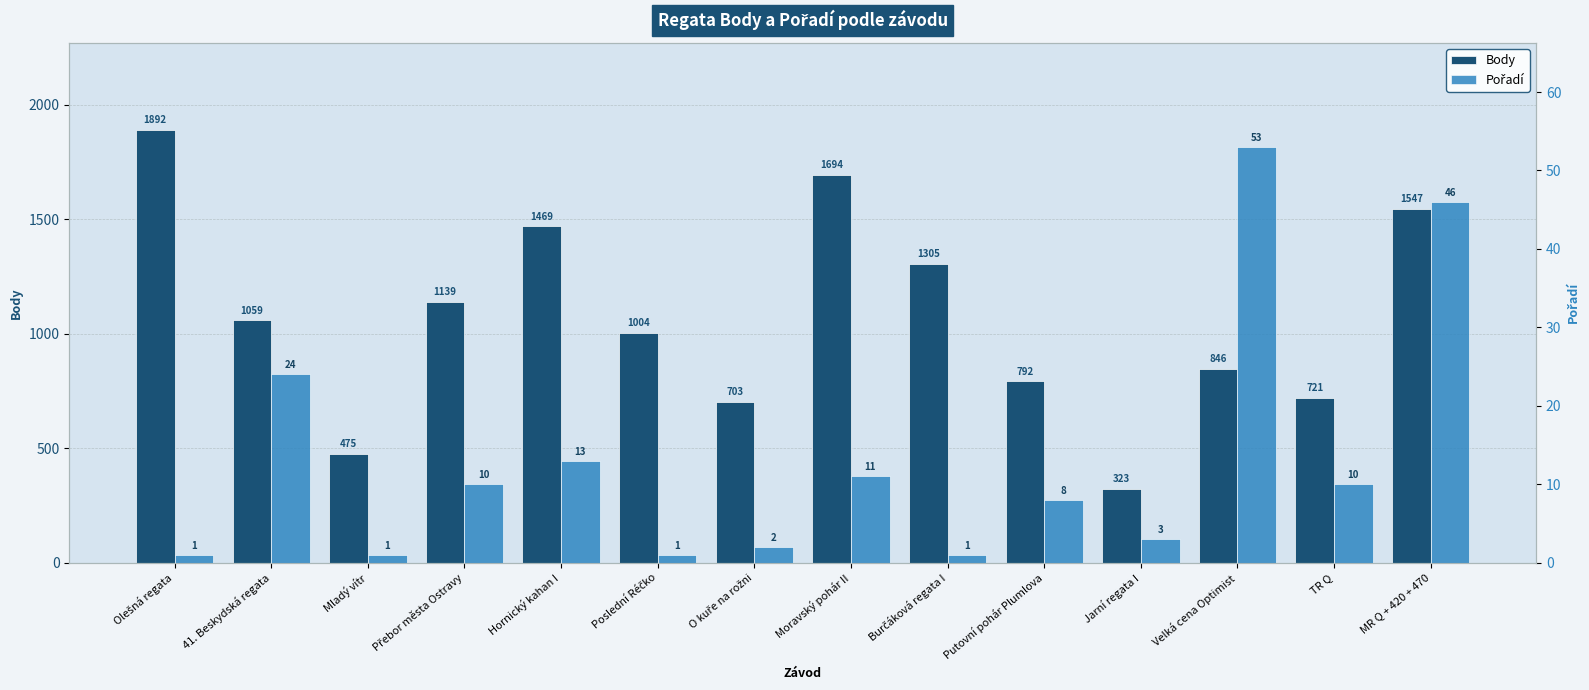

What is the value of the Pořadí bar at the 9th from the left?

1